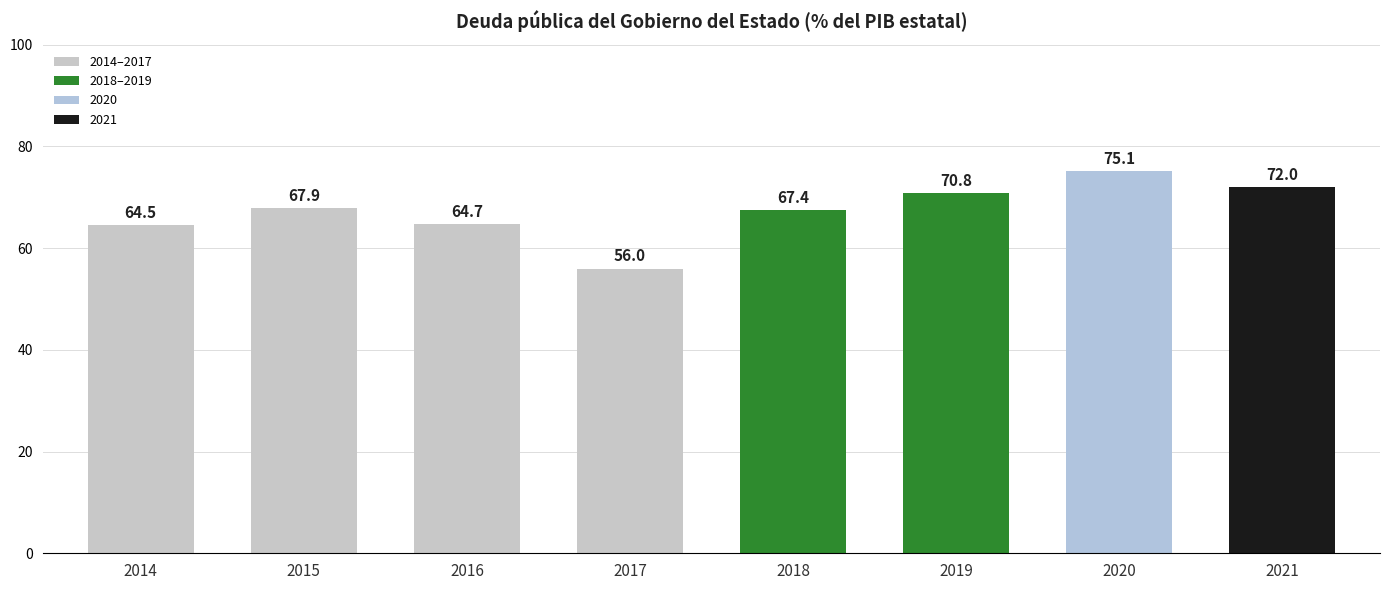

At which label is the value closest to 65?

2016